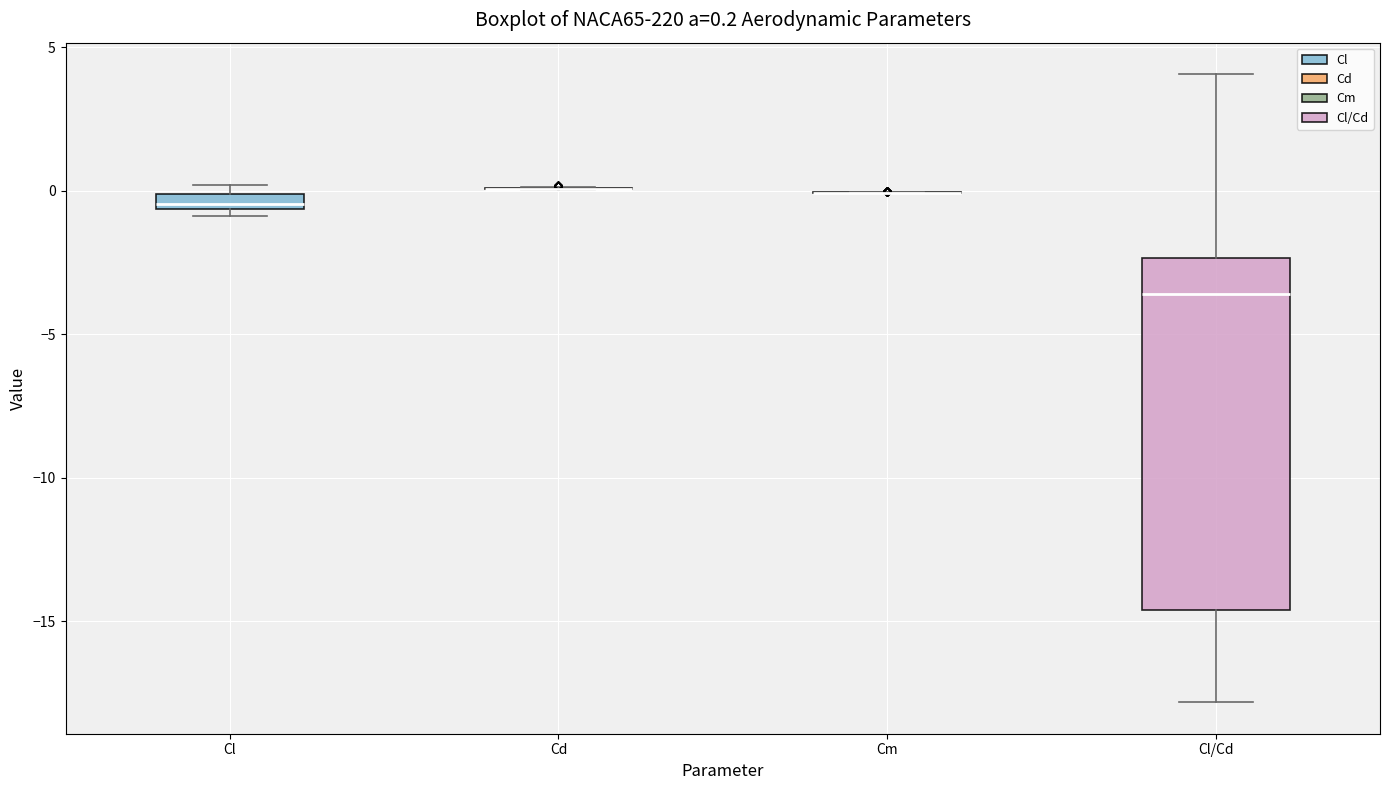

Comparing the boxes themselves (not the whiskers), which one is the tallest?

Cl/Cd